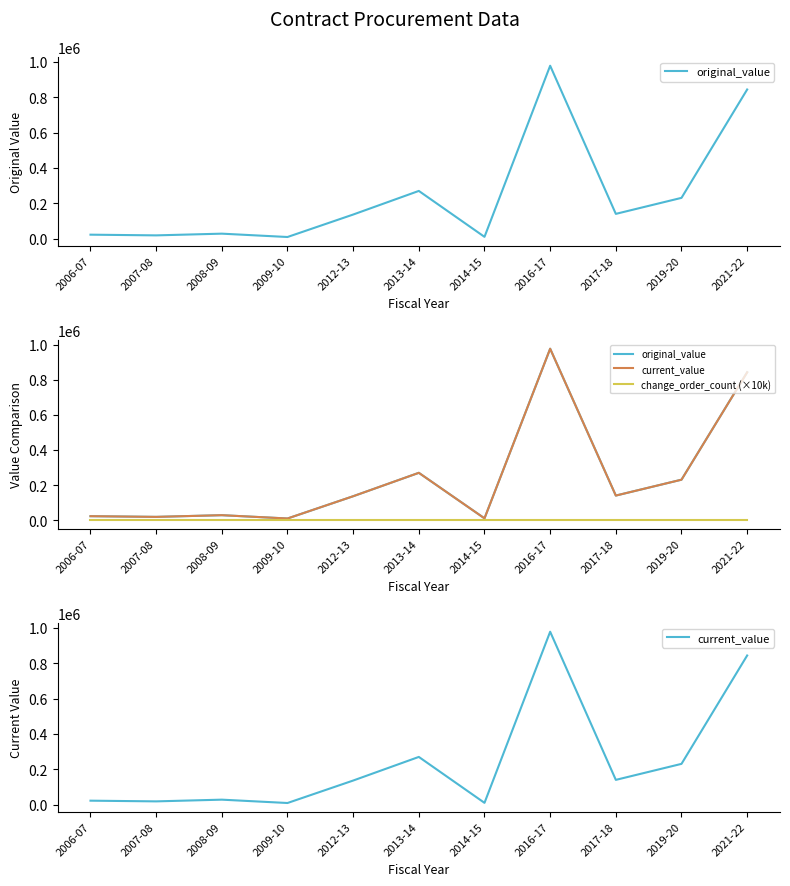

True or false: original_value and current_value intersect in this chart.

False